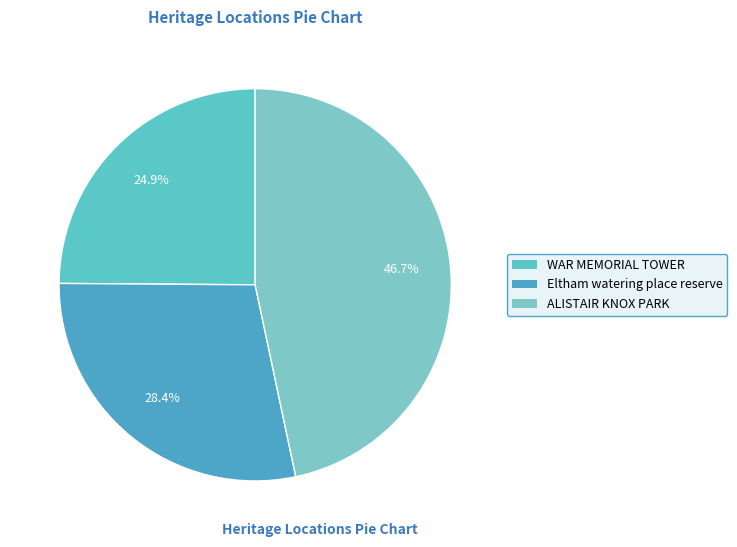

To the nearest percent, what is the difference between the Eltham watering place reserve and ALISTAIR KNOX PARK slice percentages?

18%